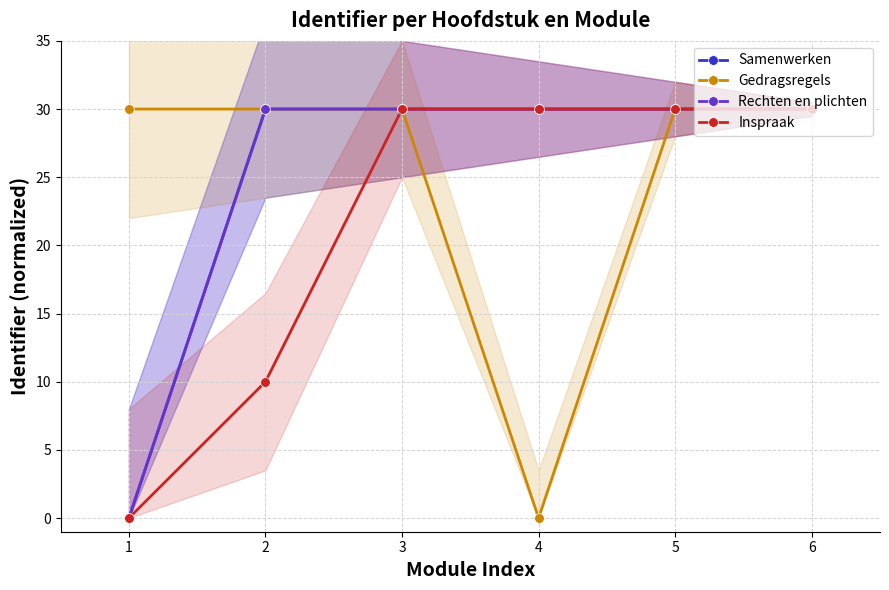

At which category is the sum across all series the highest?

6